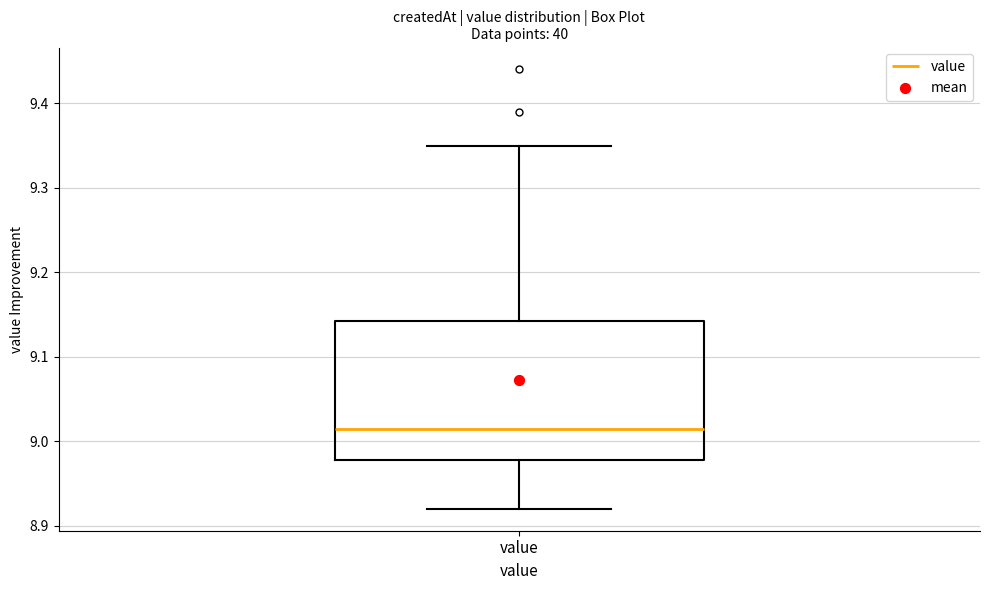

Transcribe this box plot: give where the median line is, the range the box spans, and where the two whiskers end, as read against the y-axis. The values are not printed on the chart, so give them approximately, as read against the axis.

median 9.02, box 8.98 to 9.14, whiskers 8.92 to 9.35